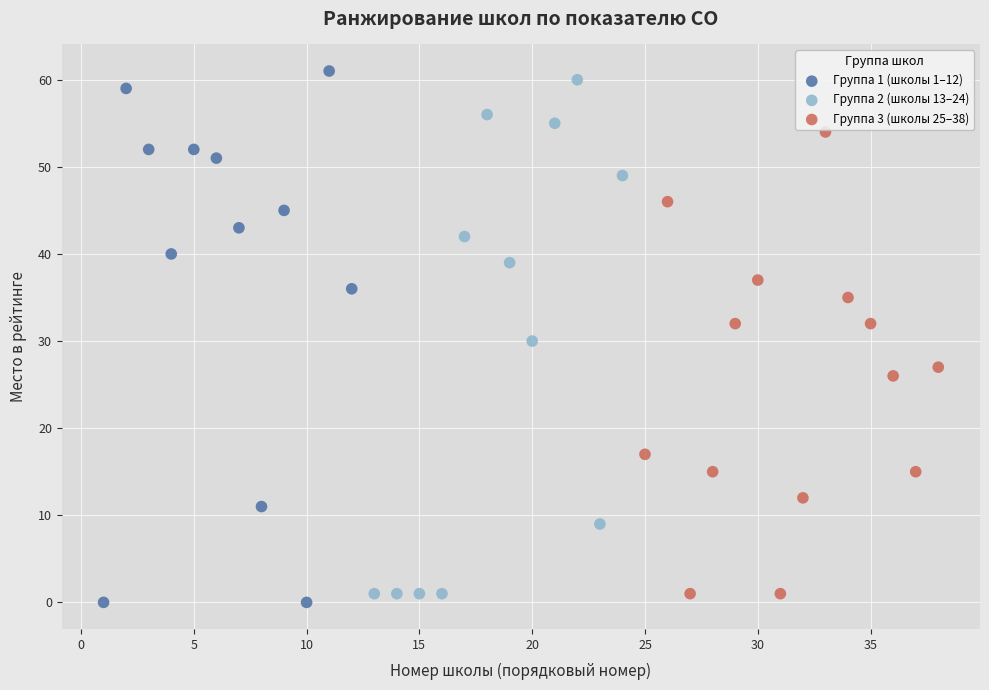

Which series contains the highest Y value?

Группа 1 (школы 1–12)